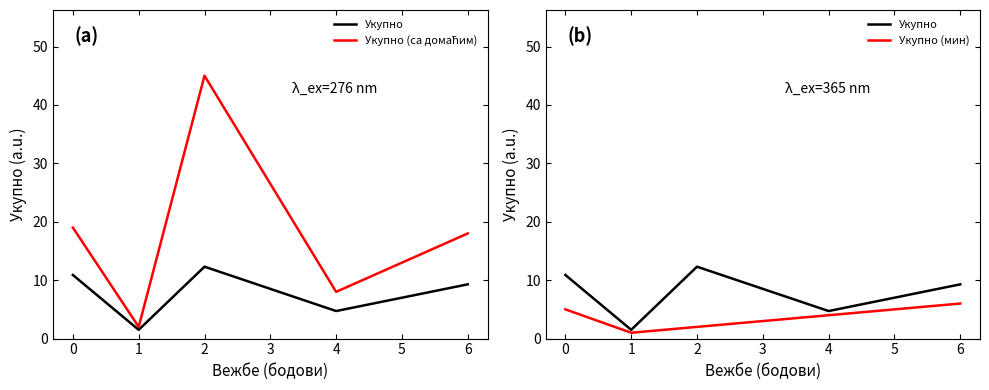

True or false: Укупно and Укупно (мин) cross at least once.

False